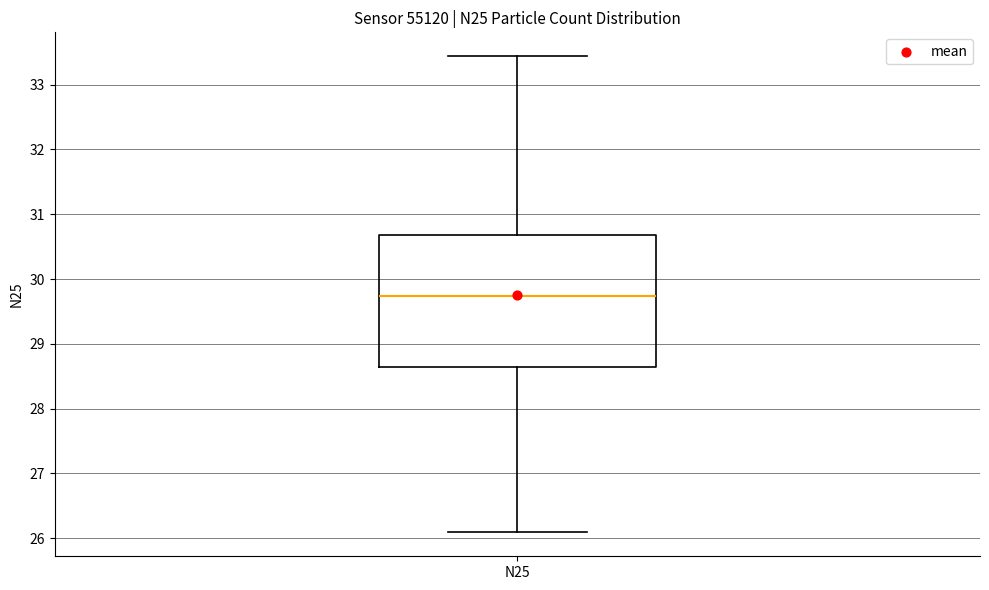

Where is the upper edge of the box for N25 on the y-axis? The values are not printed on the chart, so give them approximately, as read against the axis.

30.7